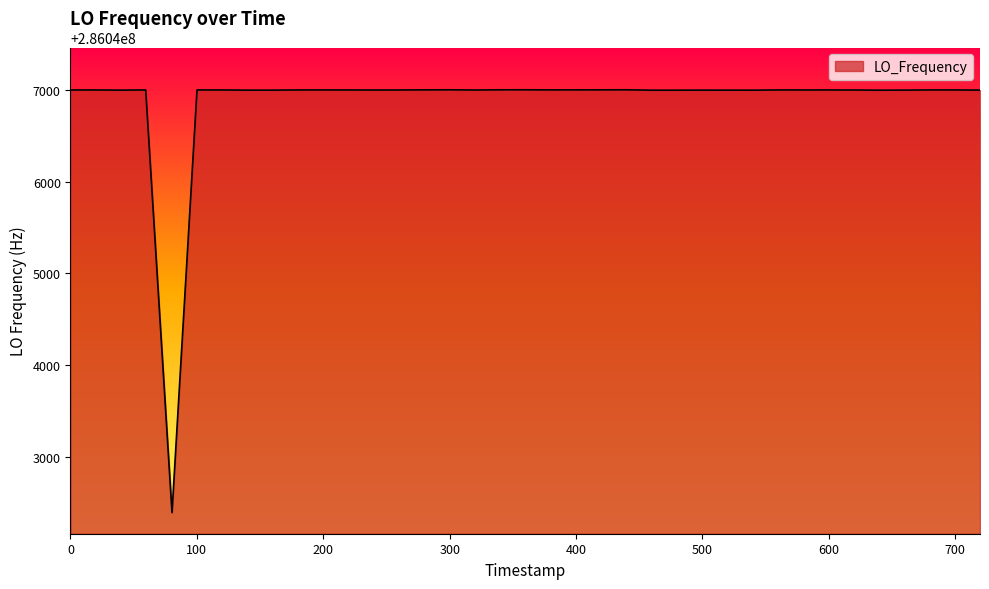

Does the chart have visible grid lines?

No